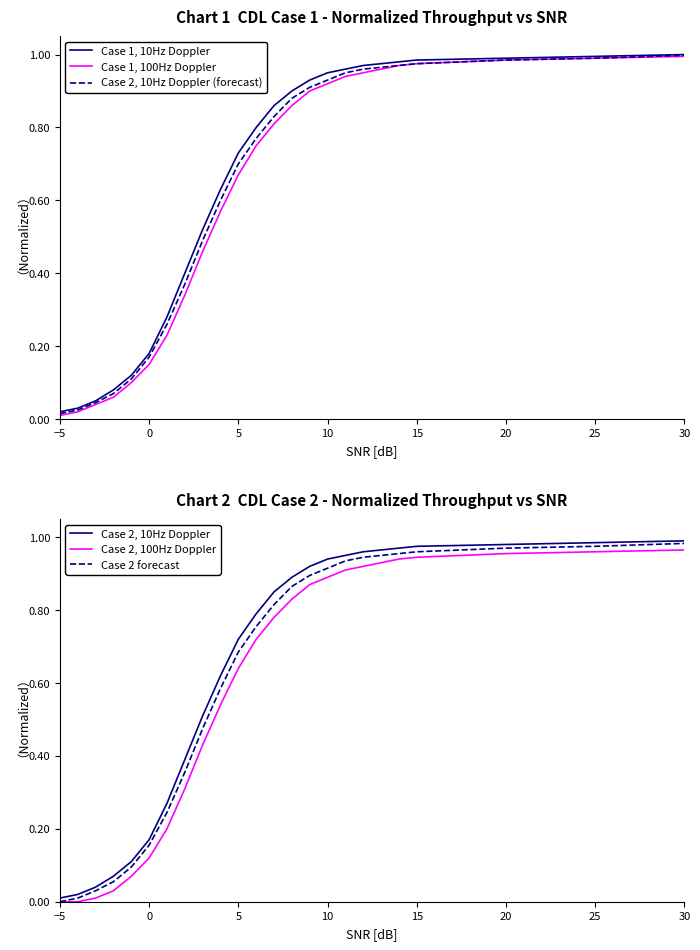

At which label is Case 1, 10Hz Doppler closest to 0?

−5